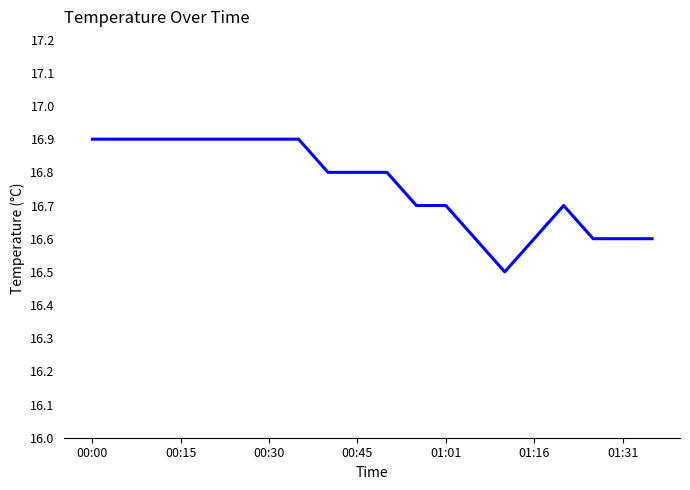

What is the minimum value shown in the chart?

16.5